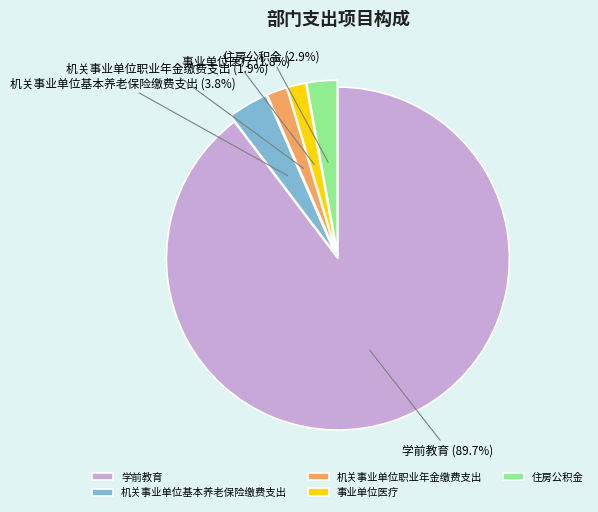

True or false: 机关事业单位基本养老保险缴费支出 accounts for 4% of the total.

True